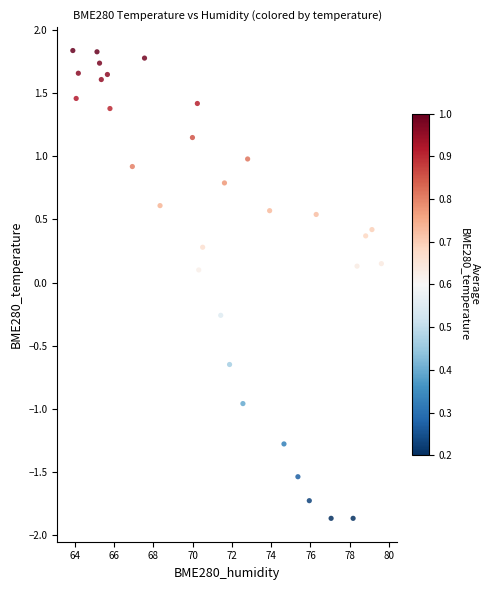

What is the range of Y values (max minus min)?

3.7